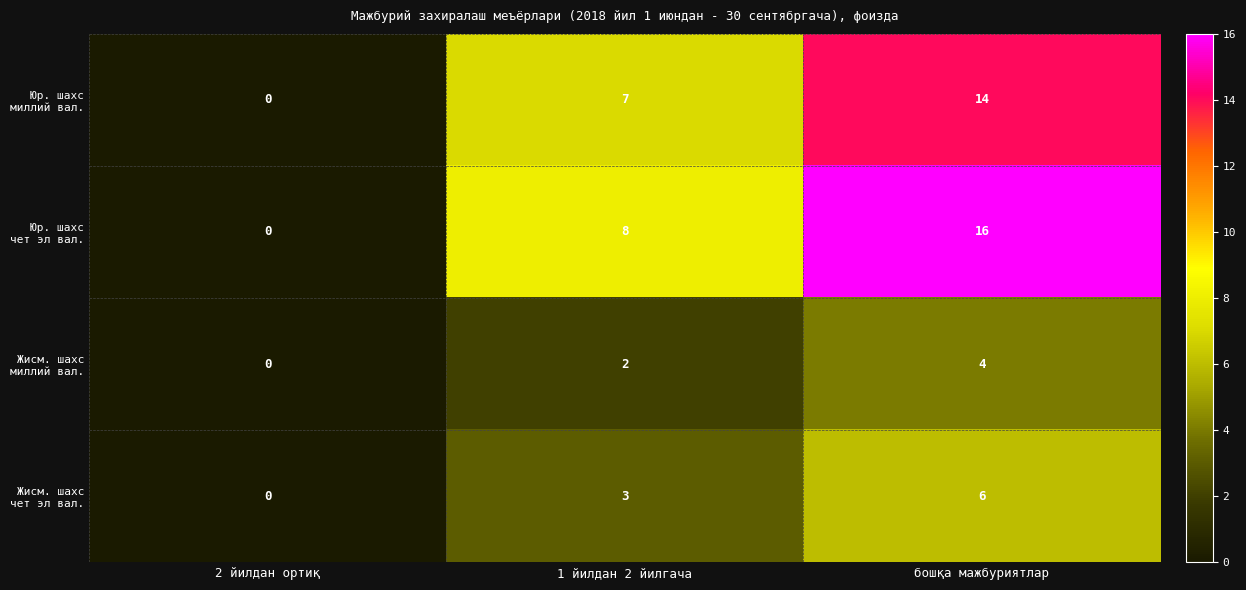

At which category does the chart reach its peak across all series?

бошқа мажбуриятлар